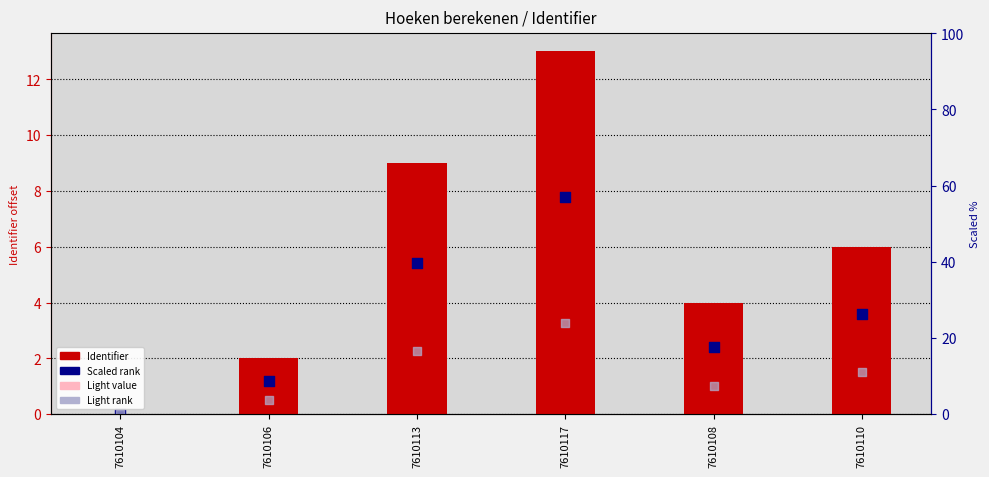

Which series has the largest Y range (max minus min)?

Identifier